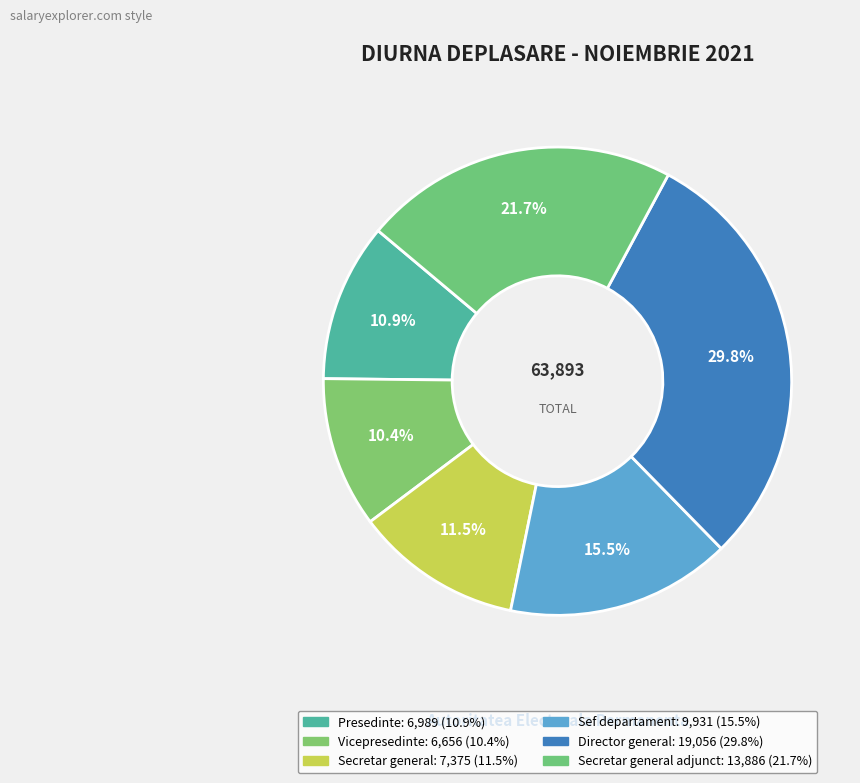

How many slices are in this pie chart?

6